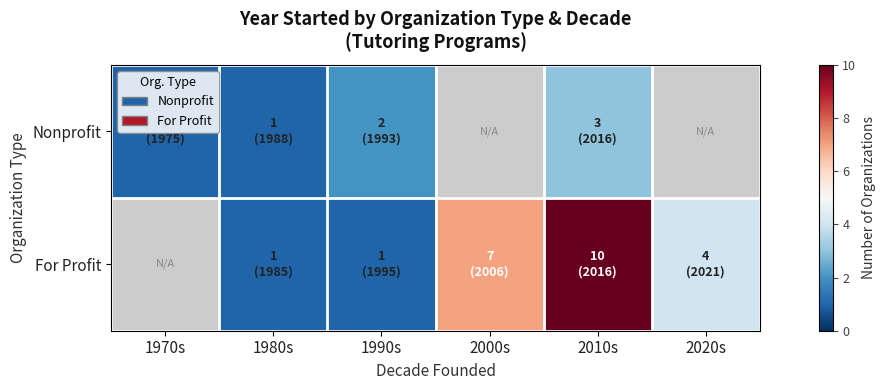

List the series in order of their peak value, highest first.

For Profit, Nonprofit